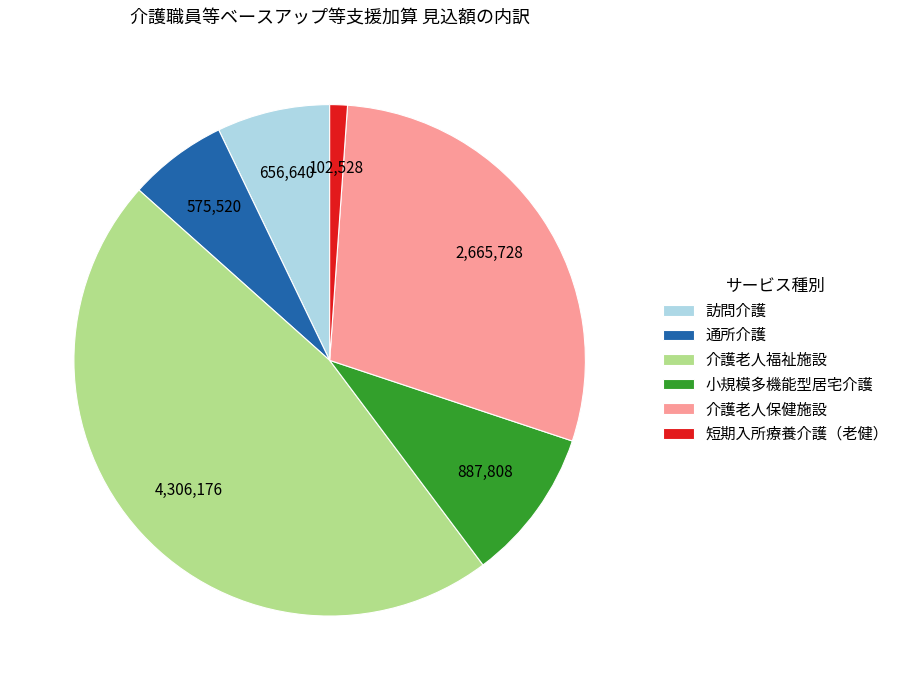

True or false: 介護老人保健施設 accounts for 19% of the total.

False